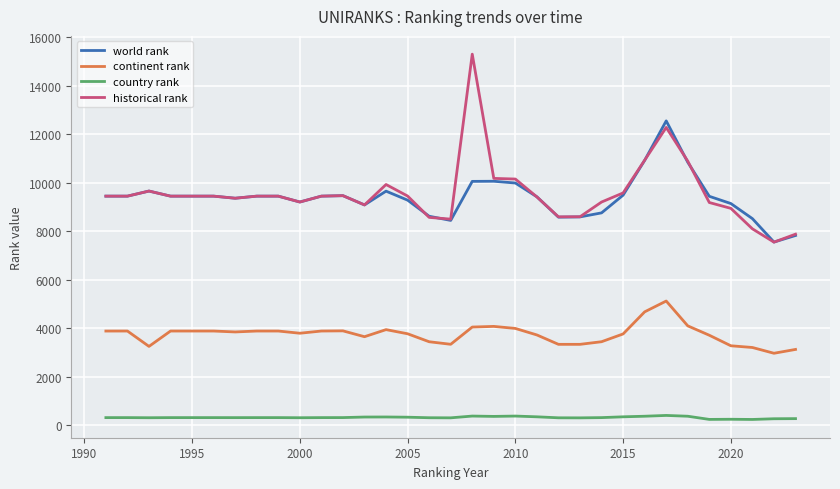

What is the lowest value of the historical rank series?

7559.0